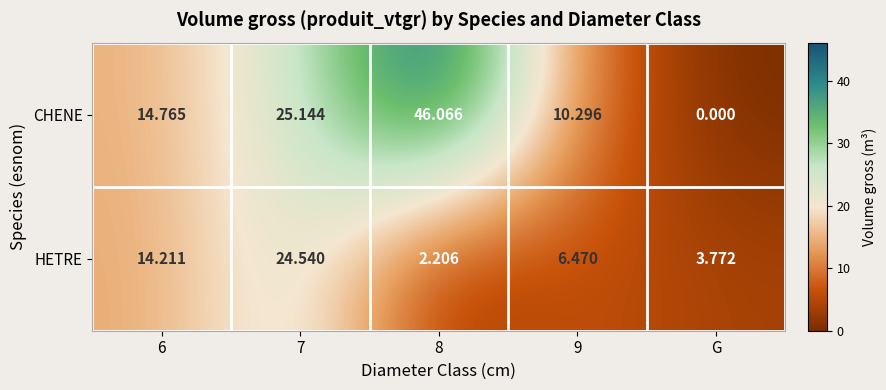

Which series has the largest total across all categories?

CHENE